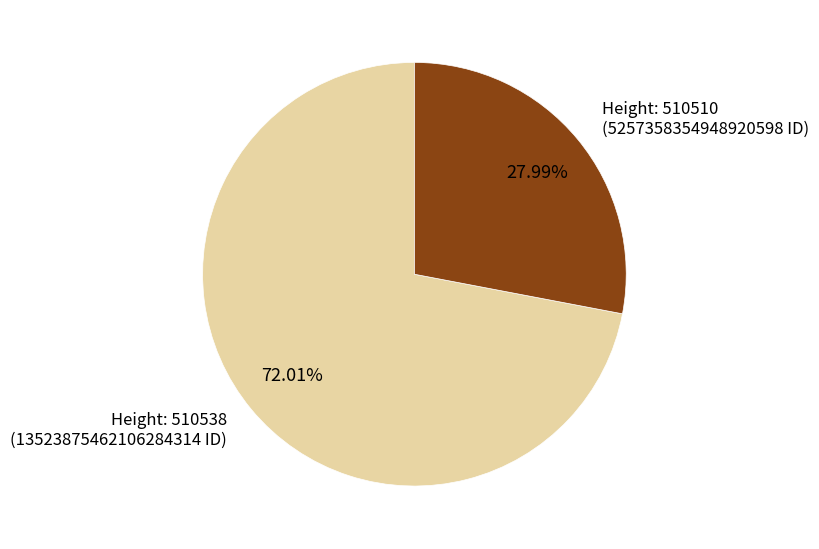

Which slice represents more than half of the pie?

Height: 510538 (13523875462106284314 ID)